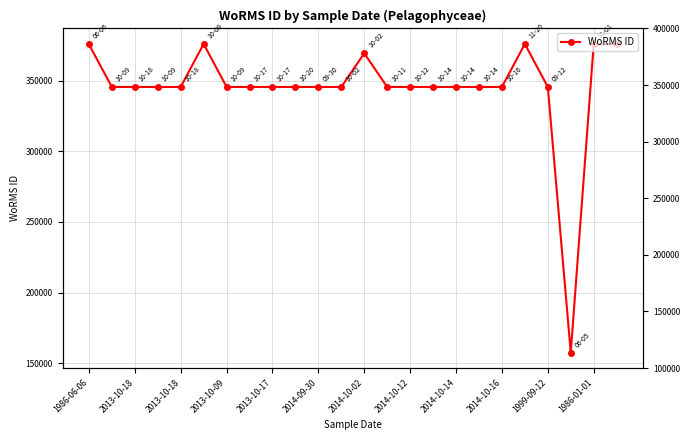

What is the difference between the values at 19 and 13?

30467